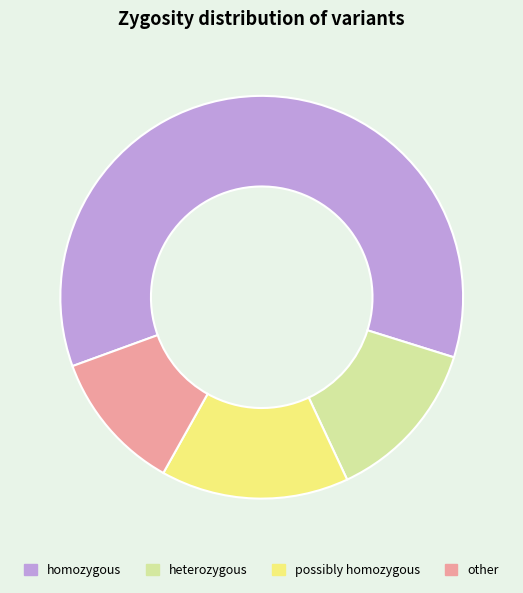

Which category accounts for the majority?

homozygous